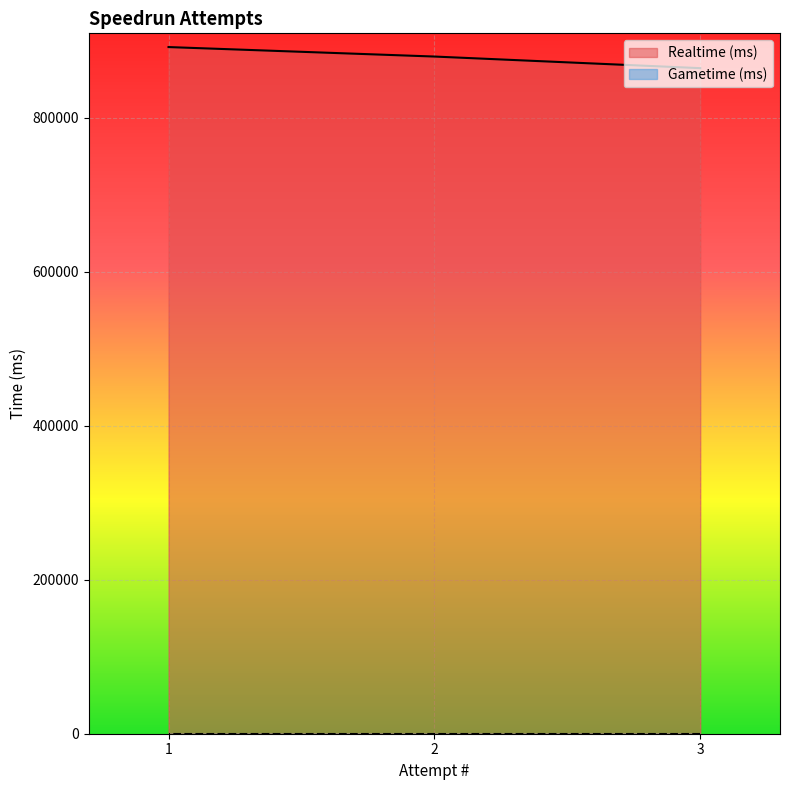

What is the difference between the values at 1 and 2?

12312